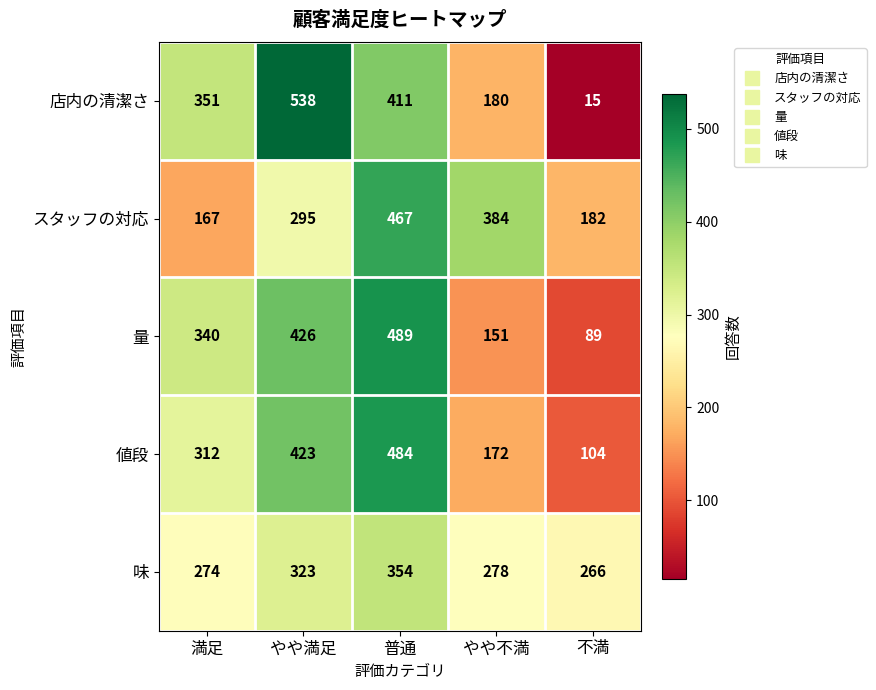

Which series has the widest spread of values?

店内の清潔さ